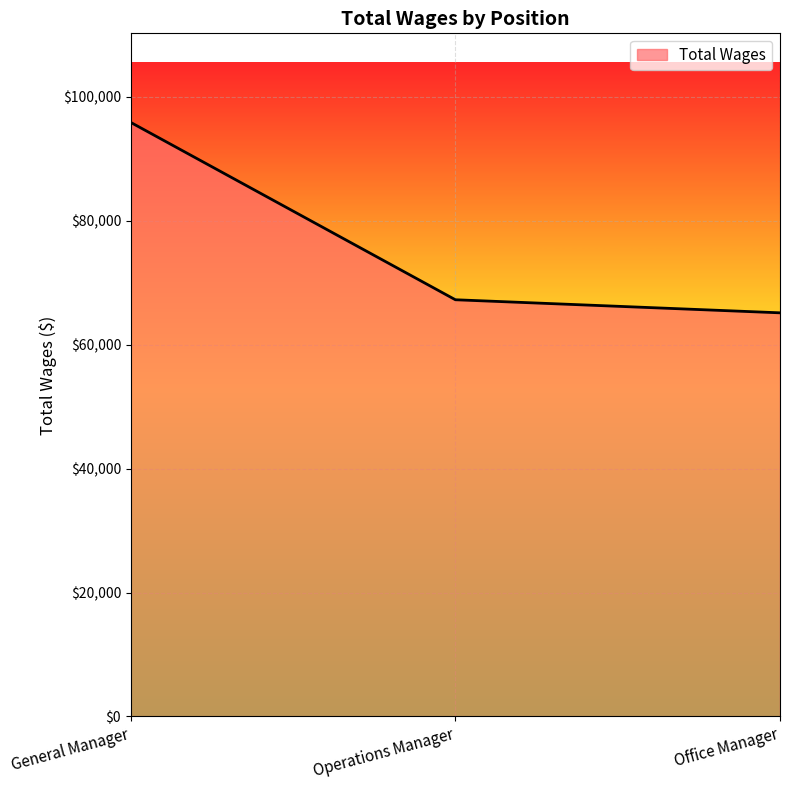

Does the chart have visible grid lines?

Yes